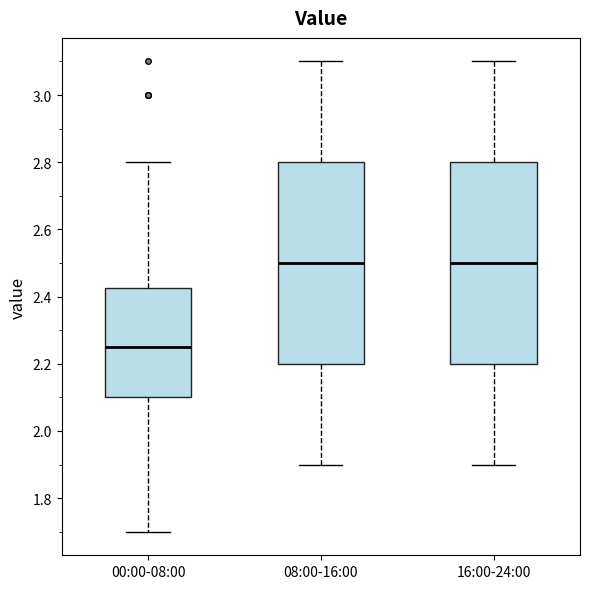

Where is the upper edge of the box for 16:00-24:00 on the y-axis? The values are not printed on the chart, so give them approximately, as read against the axis.

2.80